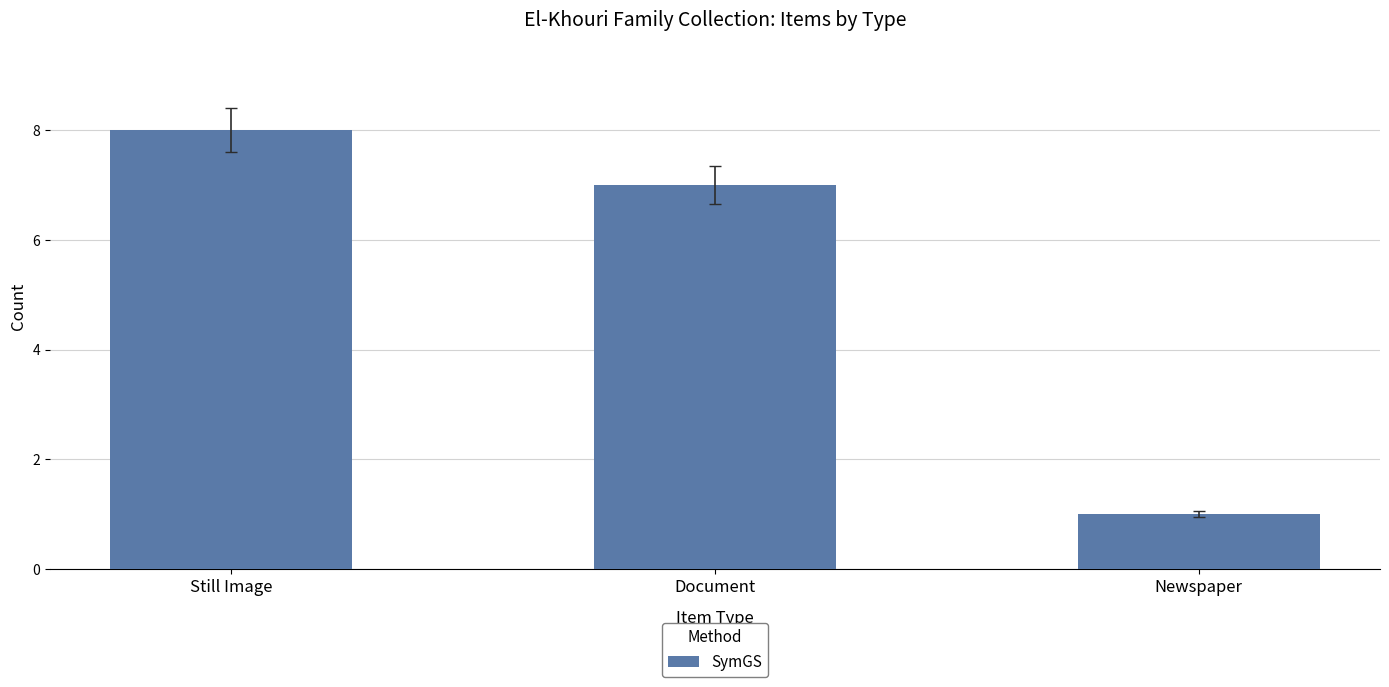

At which category does the chart reach its minimum across all series?

Newspaper